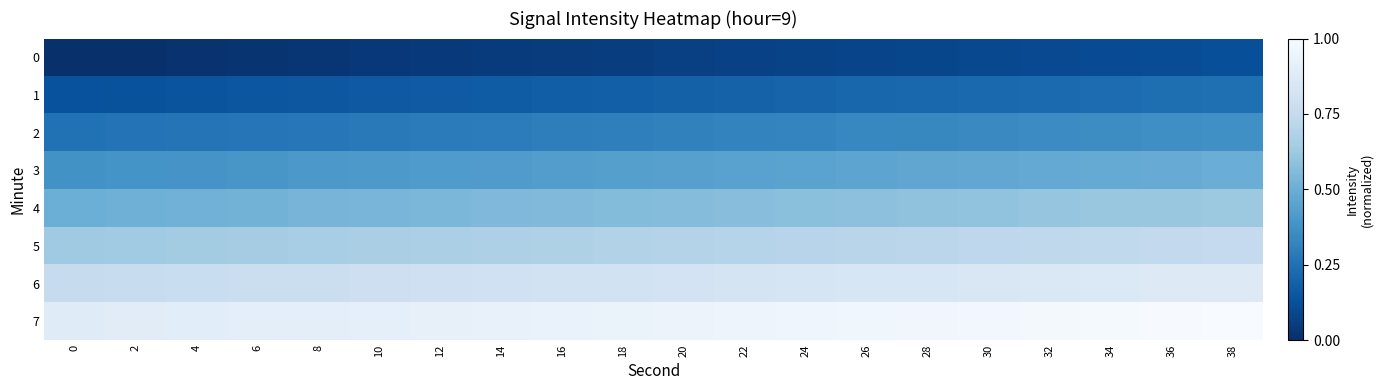

Which category has the highest value across all series?

38